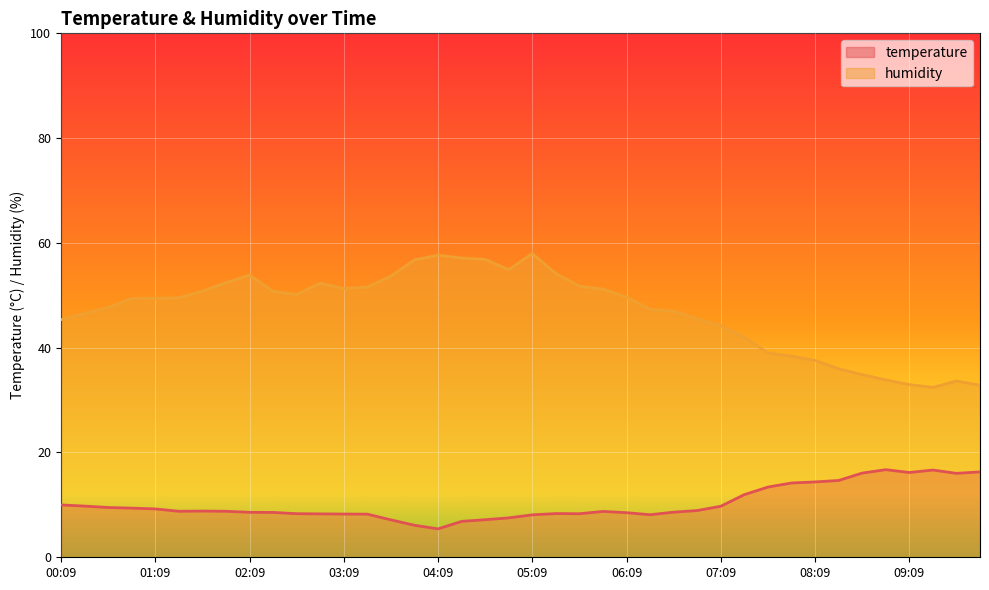

List the labels in order of temperature value, largest first.

08:54, 09:24, 09:55, 09:09, 08:39, 09:40, 08:24, 08:09, 07:54, 07:39, 07:24, 00:09, 00:24, 07:09, 00:39, 00:54, 01:09, 06:54, 01:39, 01:24, 01:54, 05:54, 06:39, 02:09, 02:24, 06:09, 05:24, 02:39, 05:39, 02:54, 03:09, 03:24, 06:24, 05:09, 04:54, 04:39, 03:39, 04:24, 03:54, 04:09